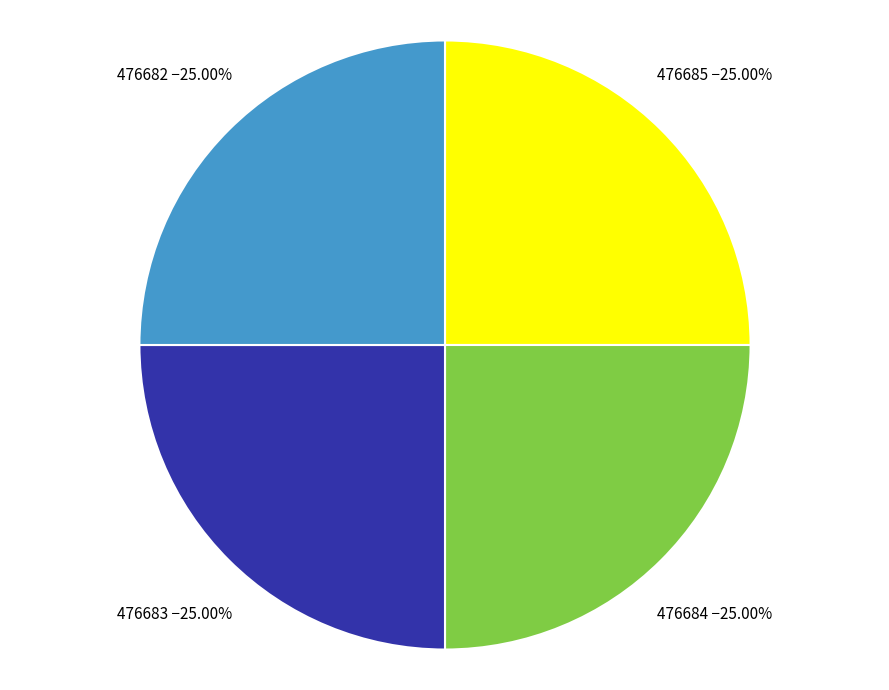

Approximately how many times larger is the value at 476682 compared to 476685?

1.0